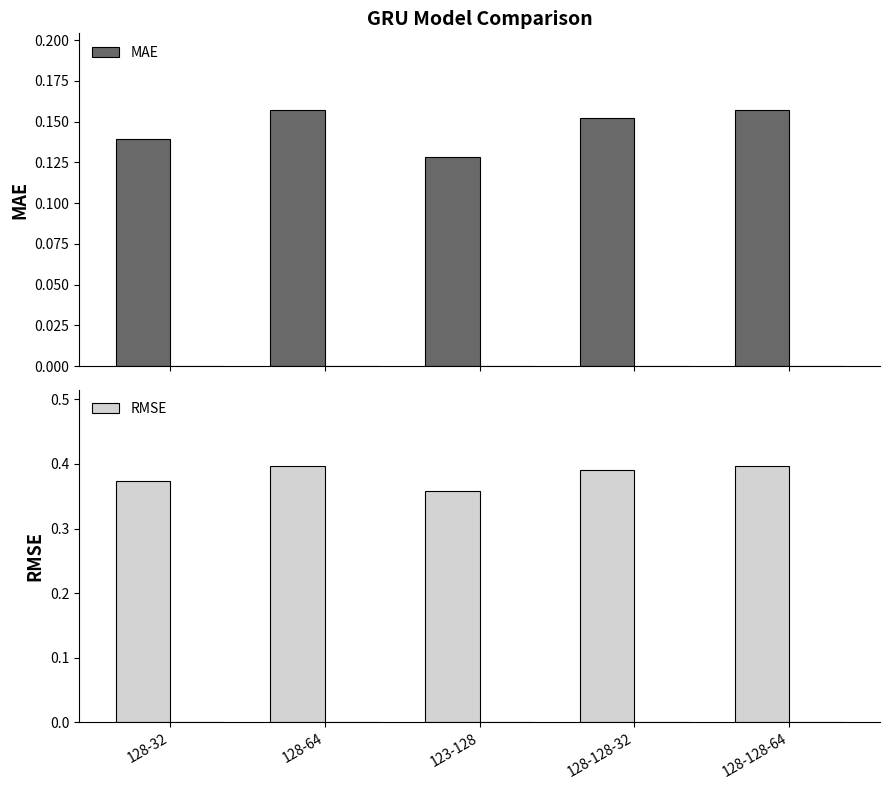

What are all the series names shown in the legend?

MAE, RMSE